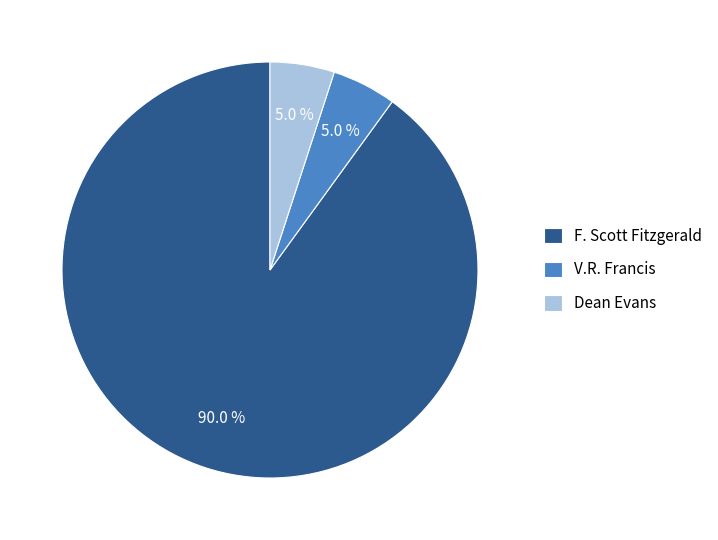

What is the ratio of the value at Dean Evans to the value at V.R. Francis?

1.0